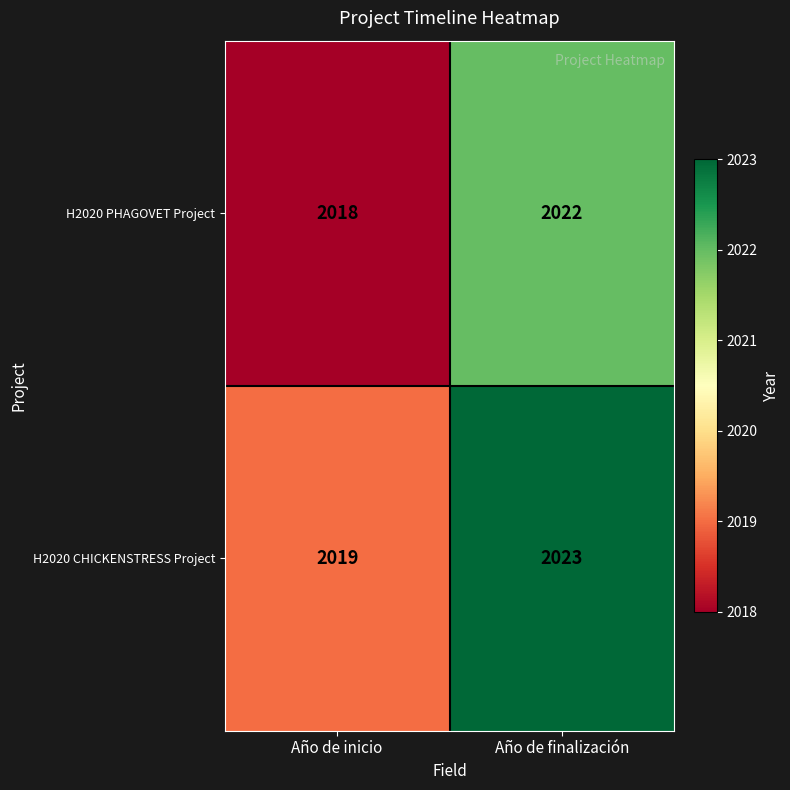

What is the minimum value shown in the chart?

2018